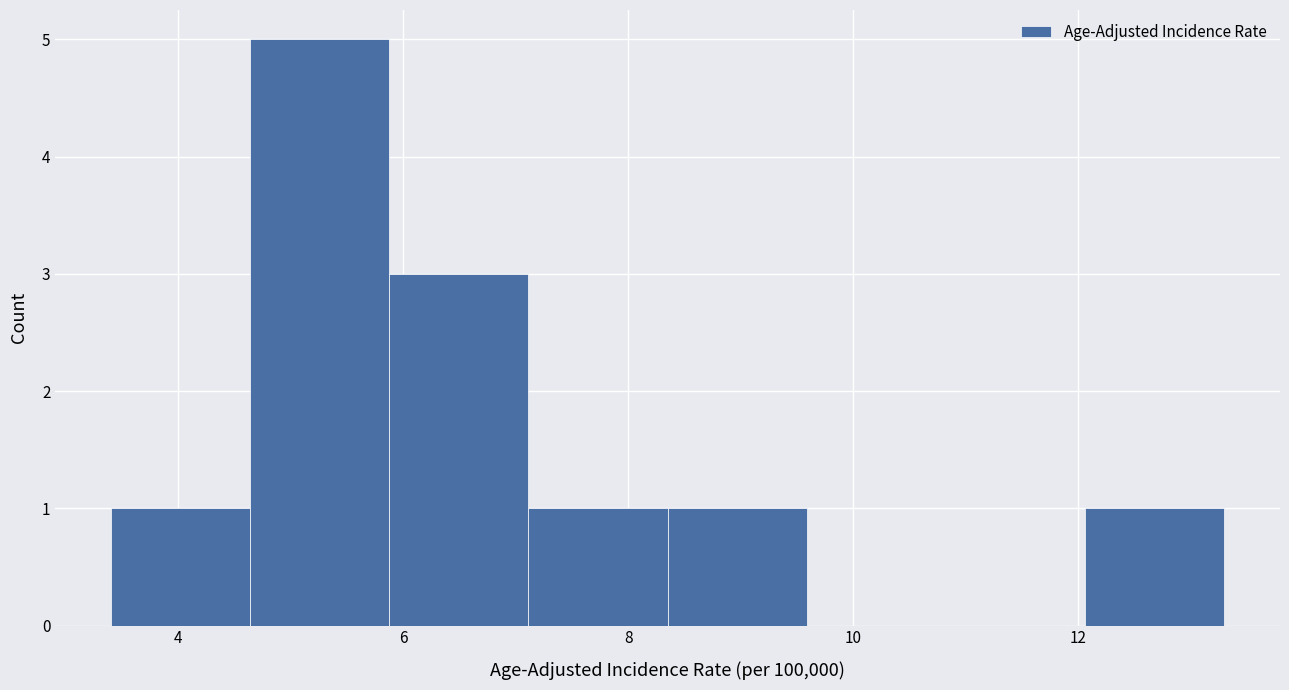

Over which range of the x-axis is the bar tallest?

4.6 to 5.8